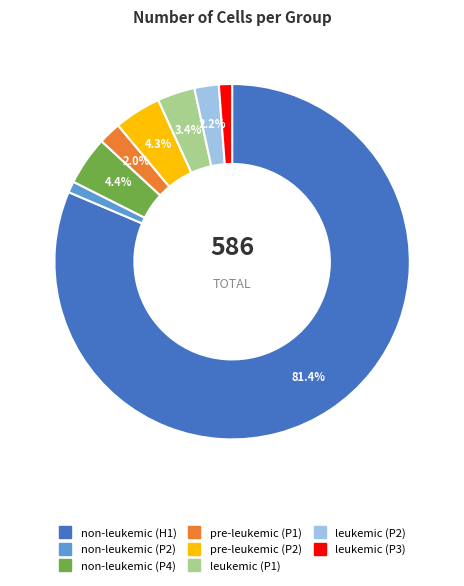

Approximately how many times larger is the value at leukemic (P1) compared to pre-leukemic (P1)?

1.7